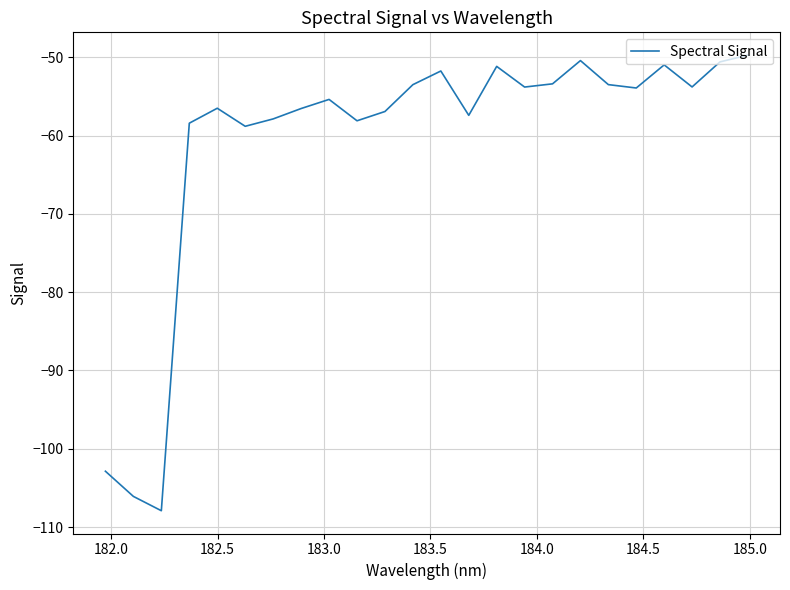

What is the difference between the maximum and minimum values?

58.2